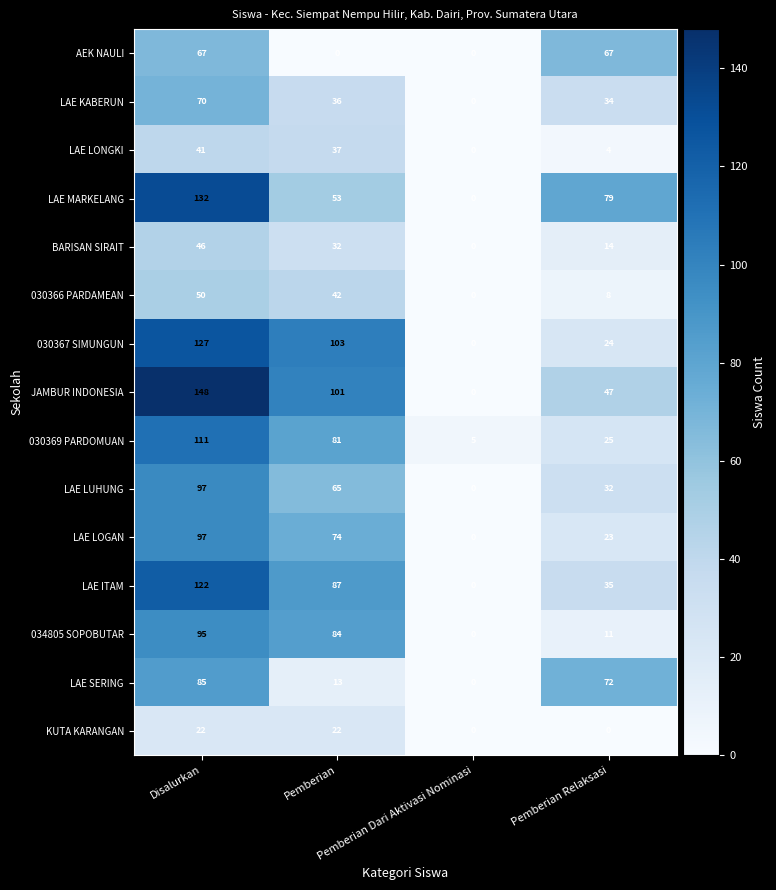

Which series has the largest total across all categories?

JAMBUR INDONESIA